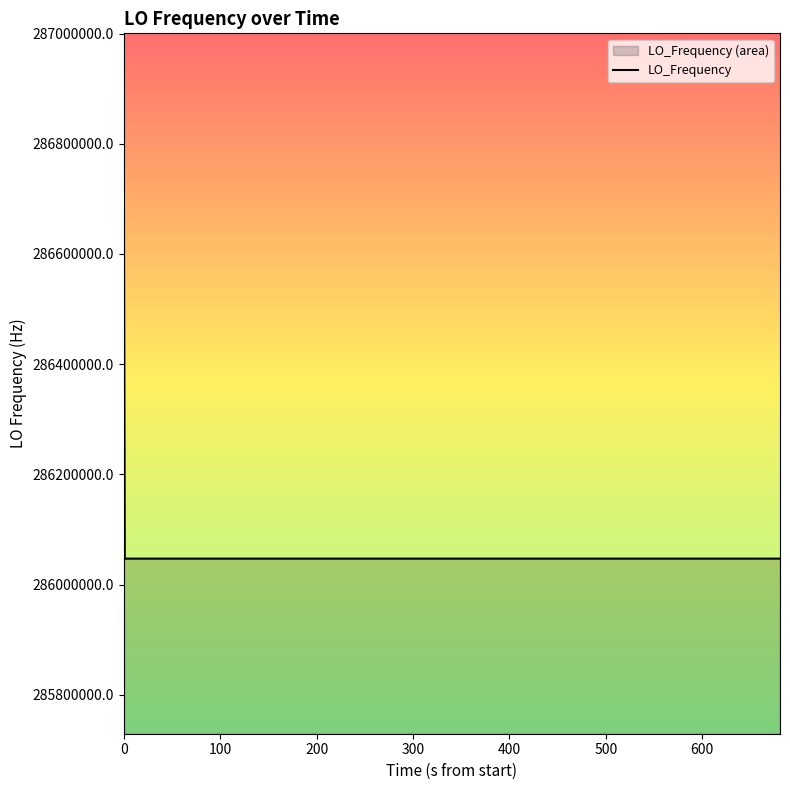

What is the greatest value displayed?

286682706.2